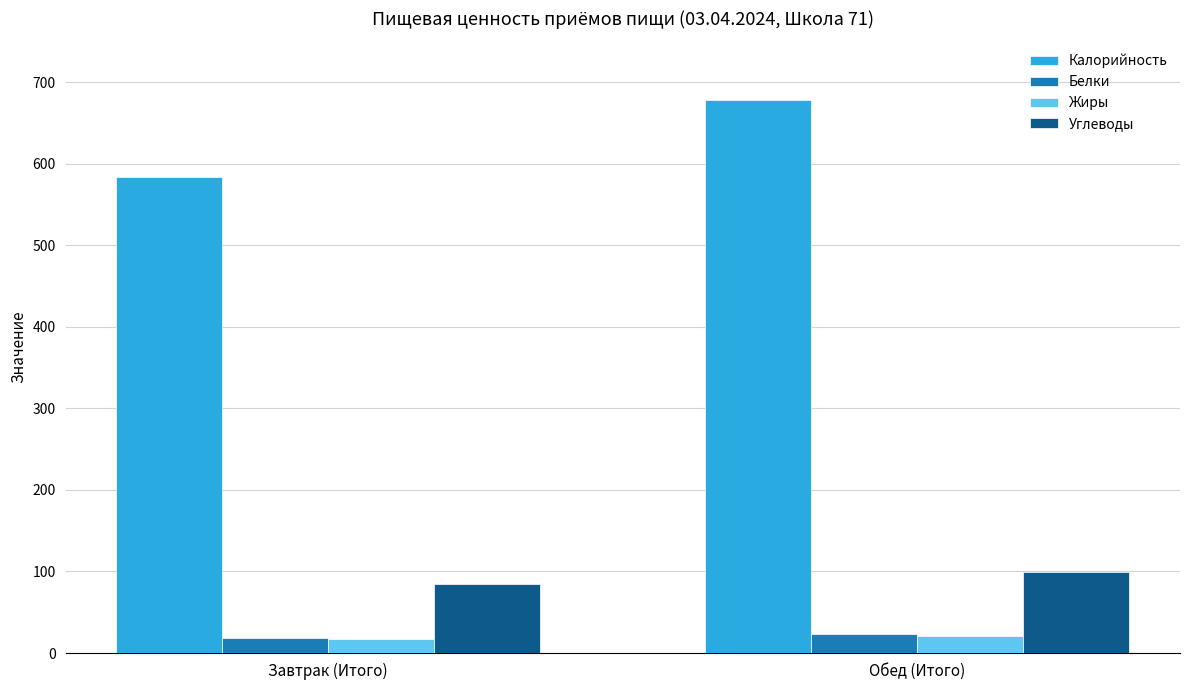

True or false: Жиры has a value of 17.6 at Завтрак (Итого).

True